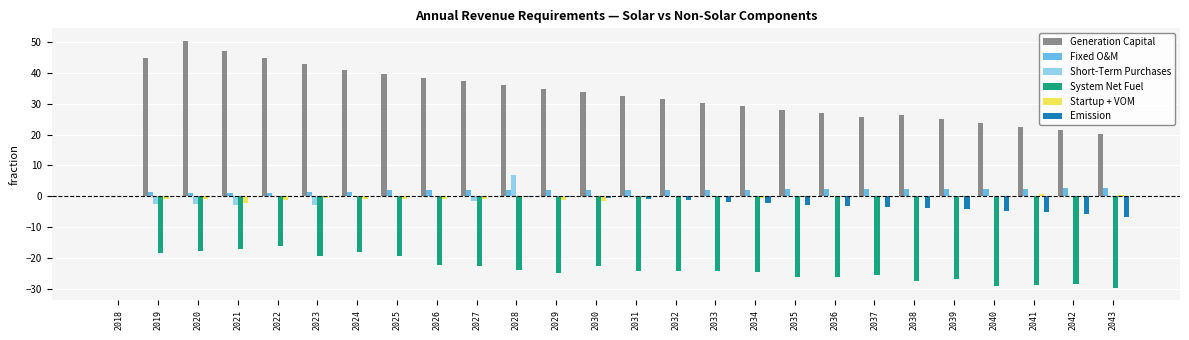

The Emission series shows 2.7 at 2018. True or false?

False